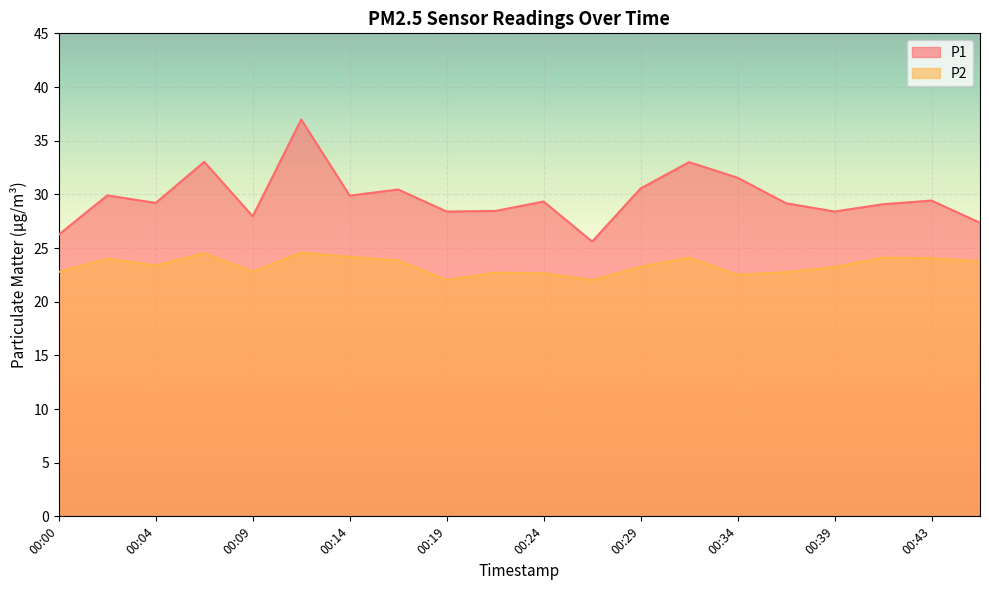

Where does the P2 series first go above 23?

00:02